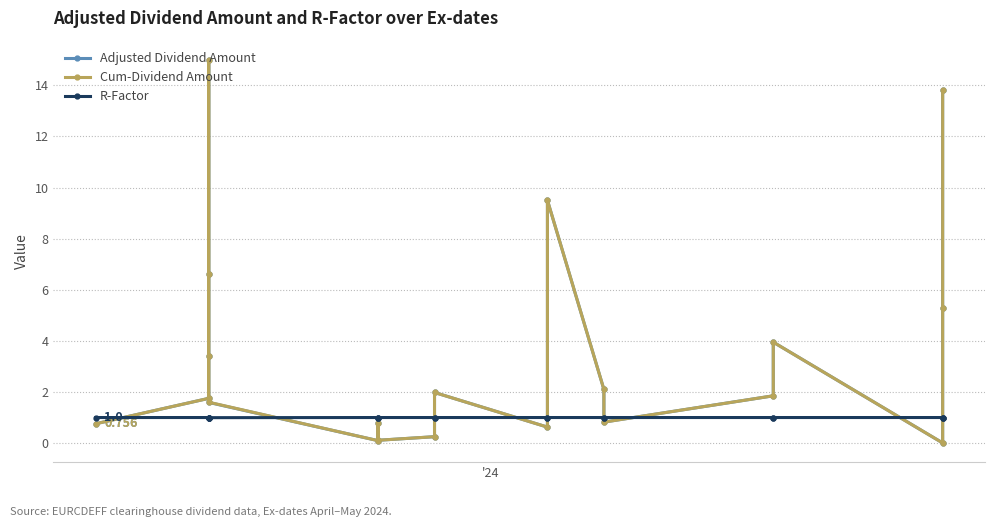

Is this an area chart (filled region under the line)?

No